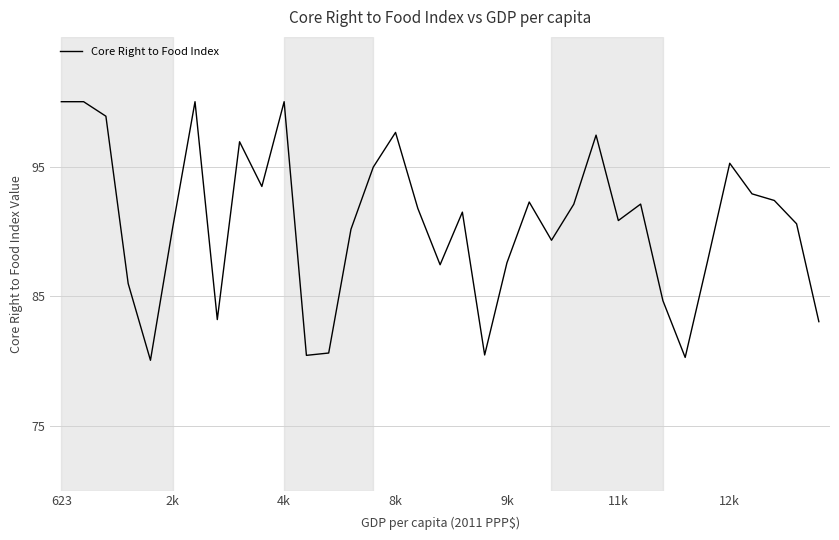

What is the difference between the maximum and minimum values?

20.0